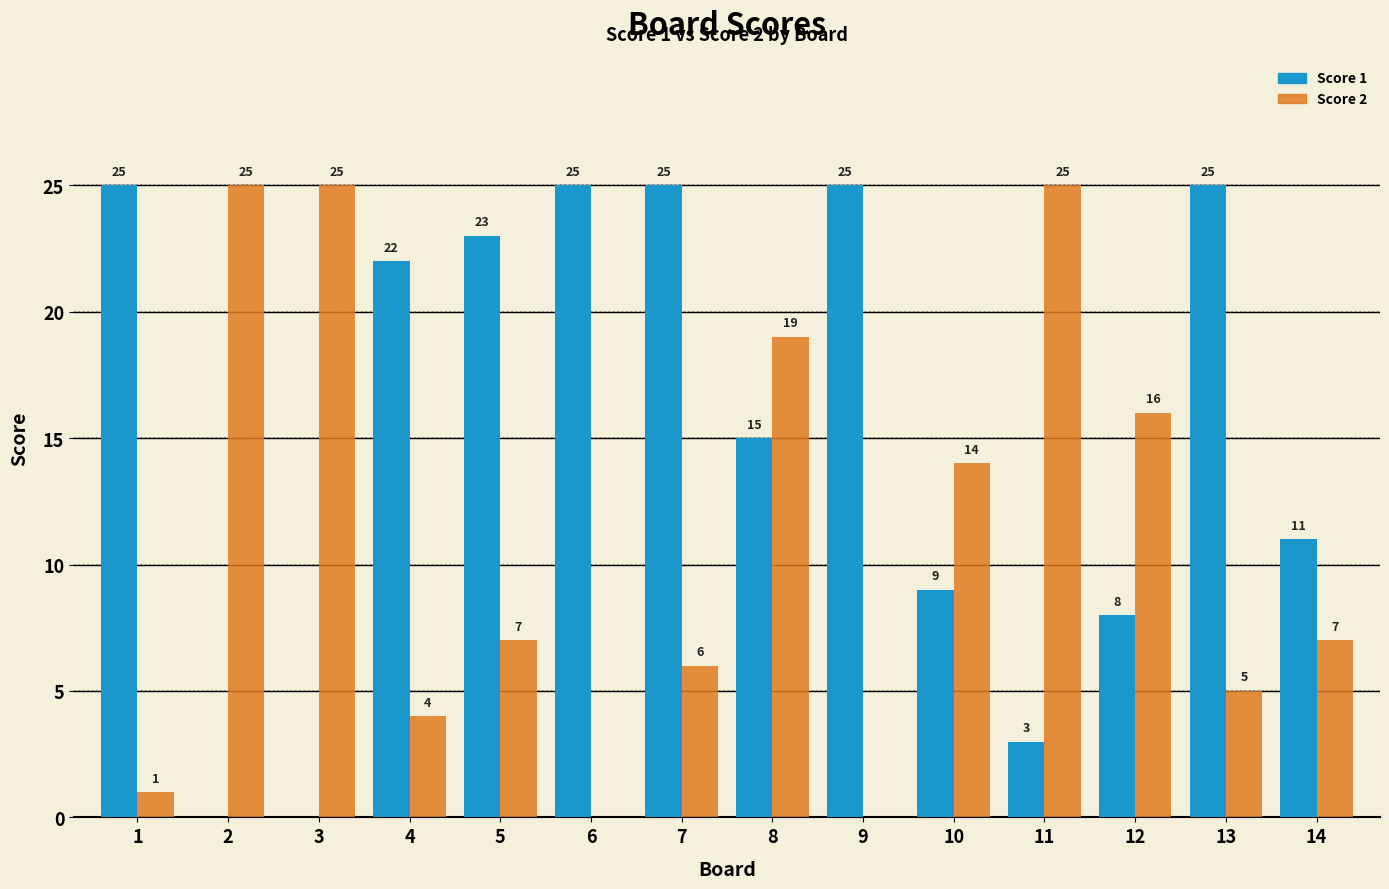

Reading right to left, extract all data points from this chart.

Score 1: 11	25	8	3	9	25	15	25	25	23	22	0	0	25
Score 2: 7	5	16	25	14	0	19	6	0	7	4	25	25	1